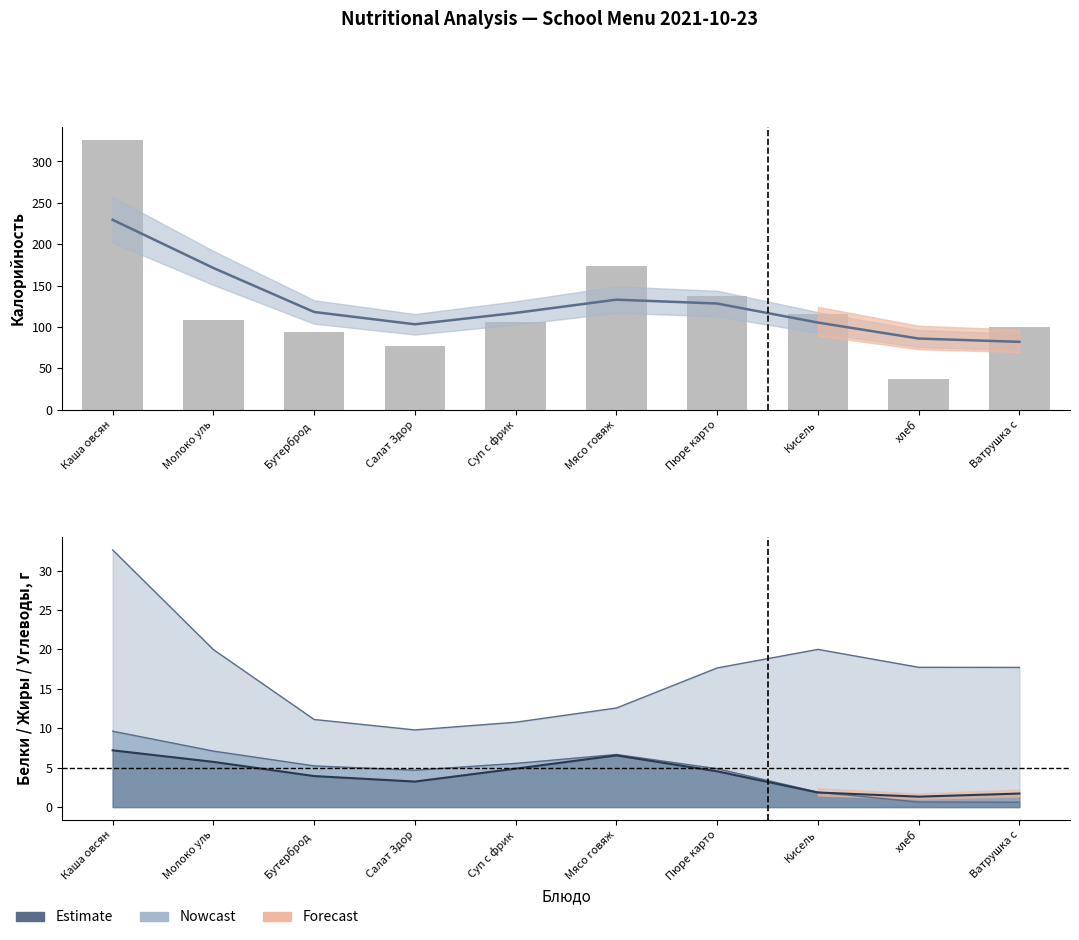

Does the chart contain any negative values?

No